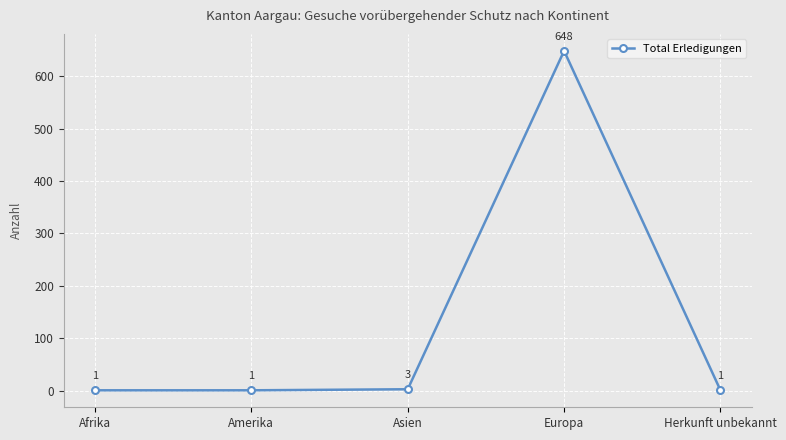

What position from the left is Amerika?

2